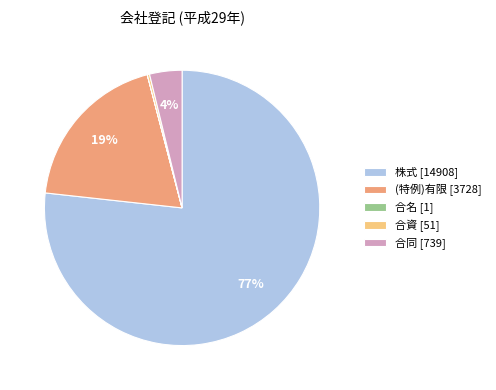

The (特例)有限 slice represents 19% of the pie. True or false?

True